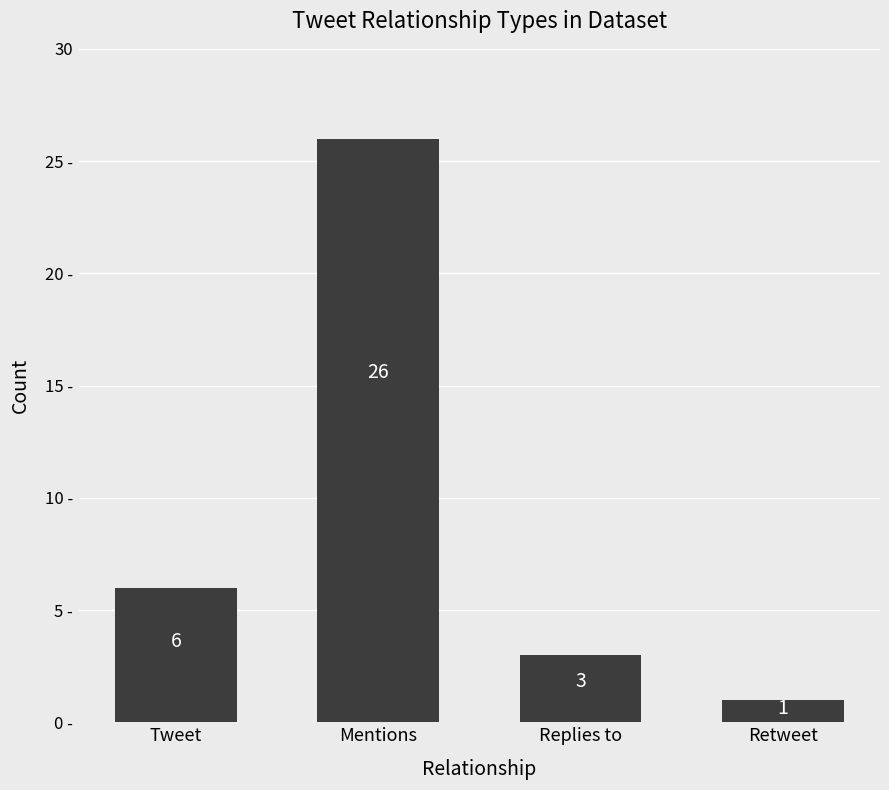

Rank the categories by value from highest to lowest.

Mentions, Tweet, Replies to, Retweet